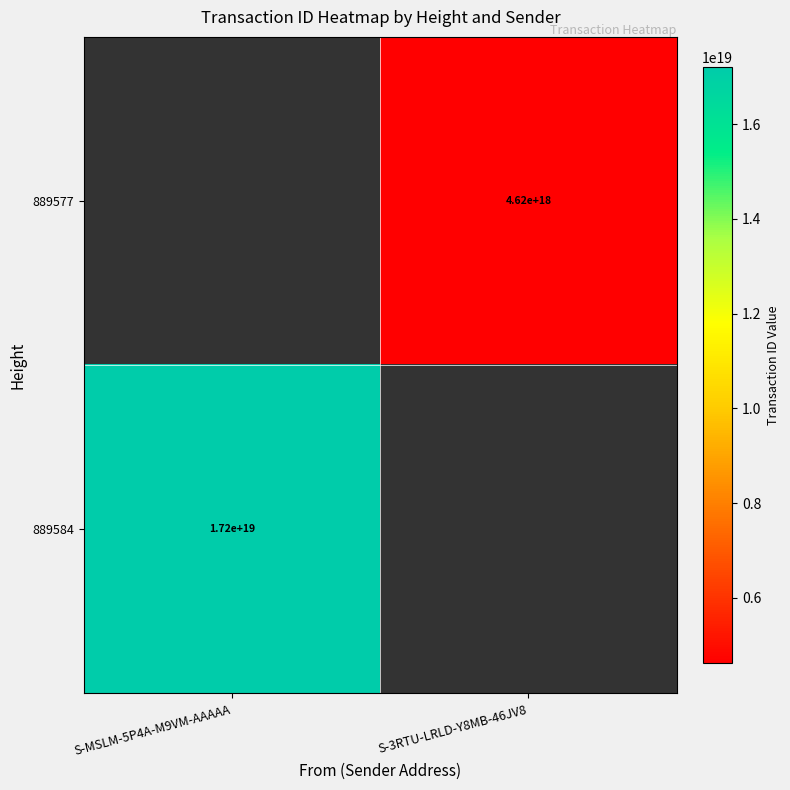

What is the minimum value shown in the chart?

4617882579143696384.0